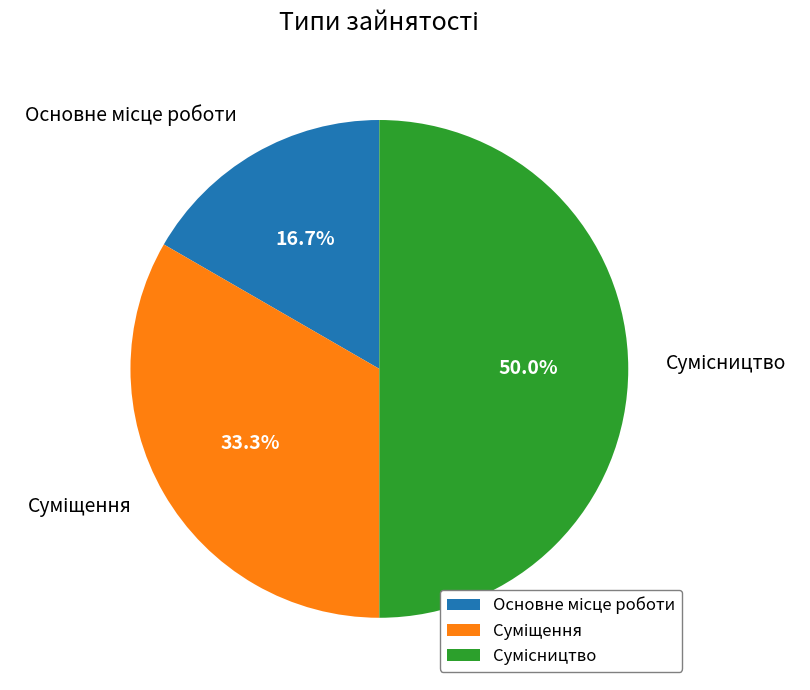

How many slices are in this pie chart?

3